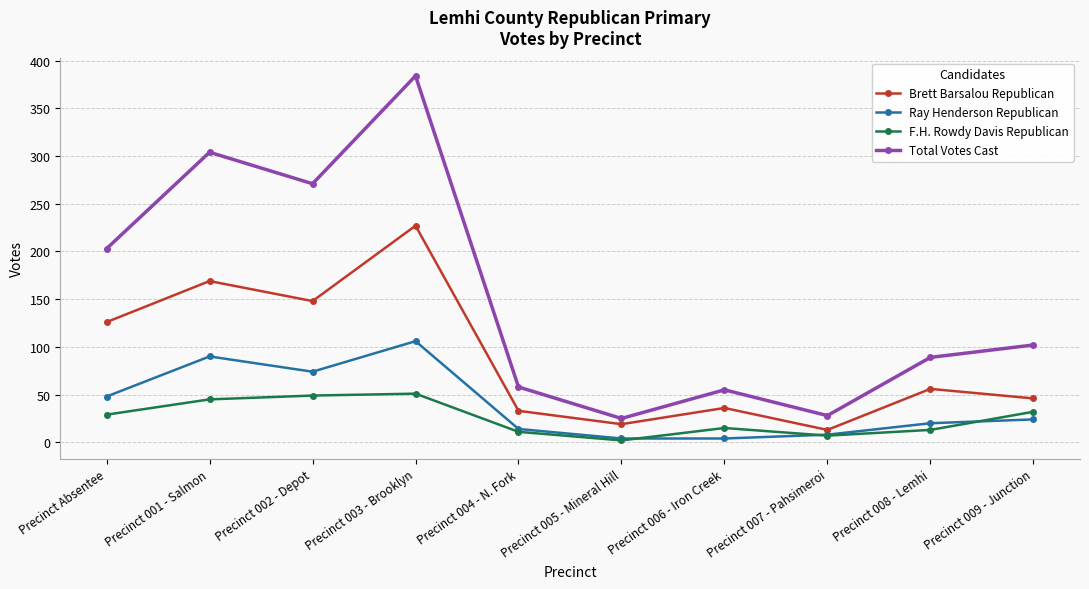

What is the difference between the maximum and minimum values in the Total Votes Cast series?

359